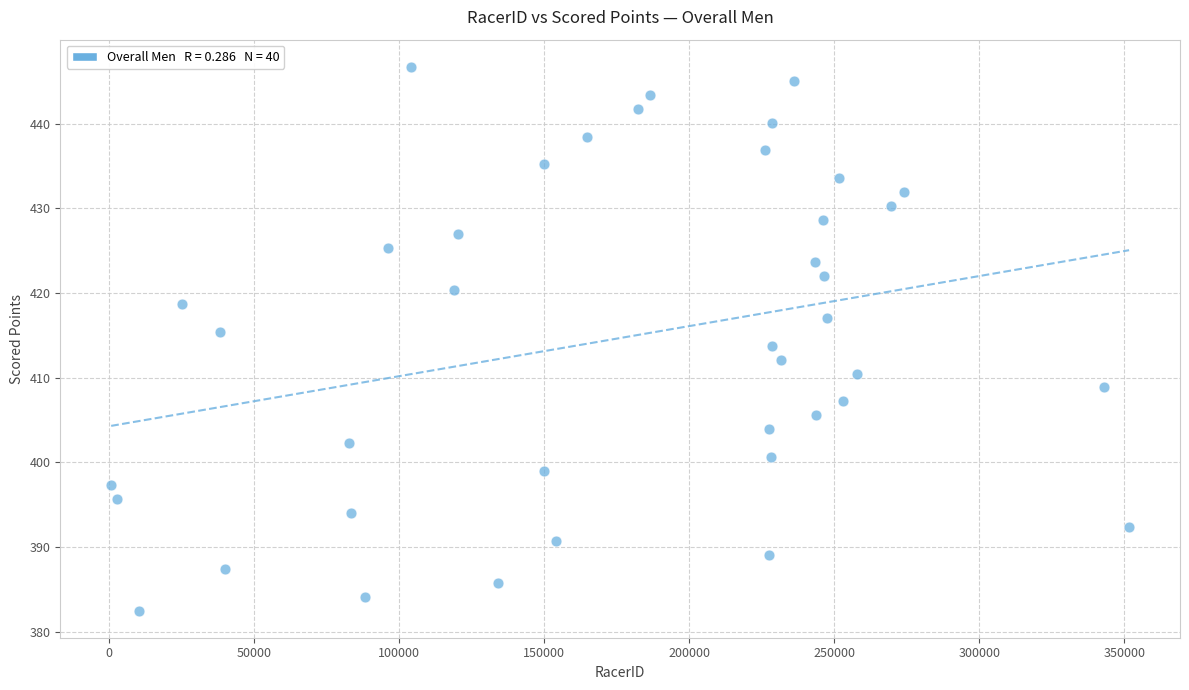

What is the range of X values (max minus min)?

350798.0